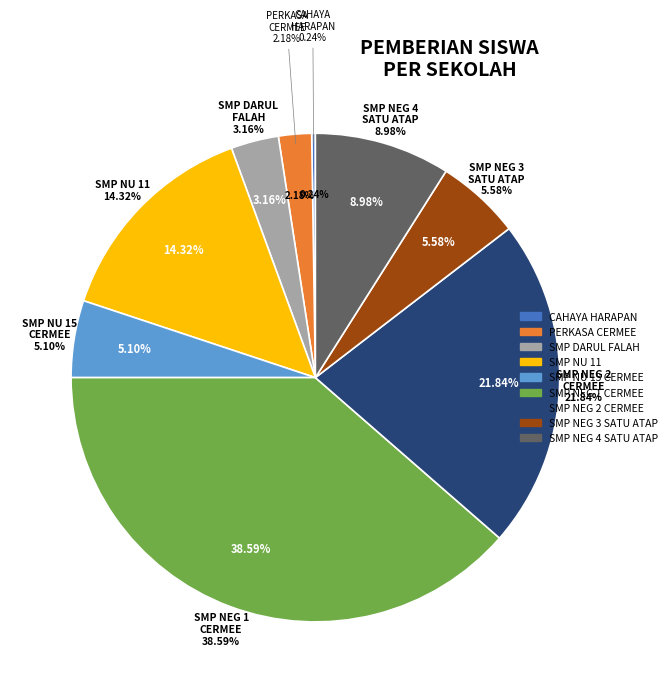

Which has a higher value, PKBM PERKASA CERMEE or UPTD SPF SMP NEGERI 4 SATU ATAP CERMEE?

UPTD SPF SMP NEGERI 4 SATU ATAP CERMEE